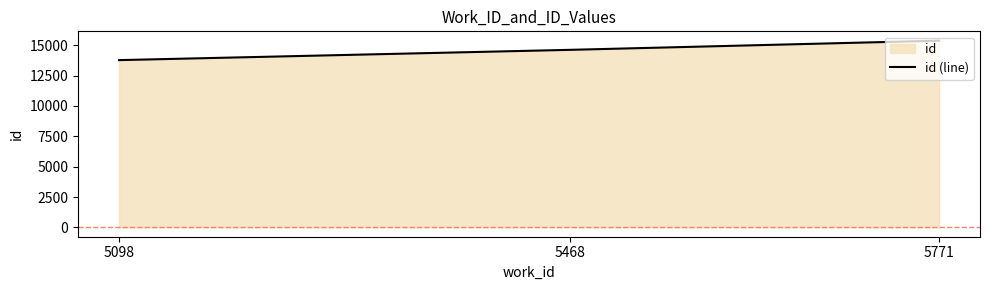

Count the values in the range 13776 to 15378.

3